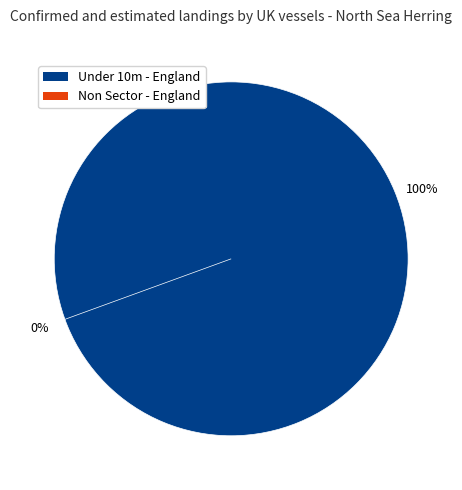

Between Non Sector - England and Under 10m - England, which is larger?

Under 10m - England